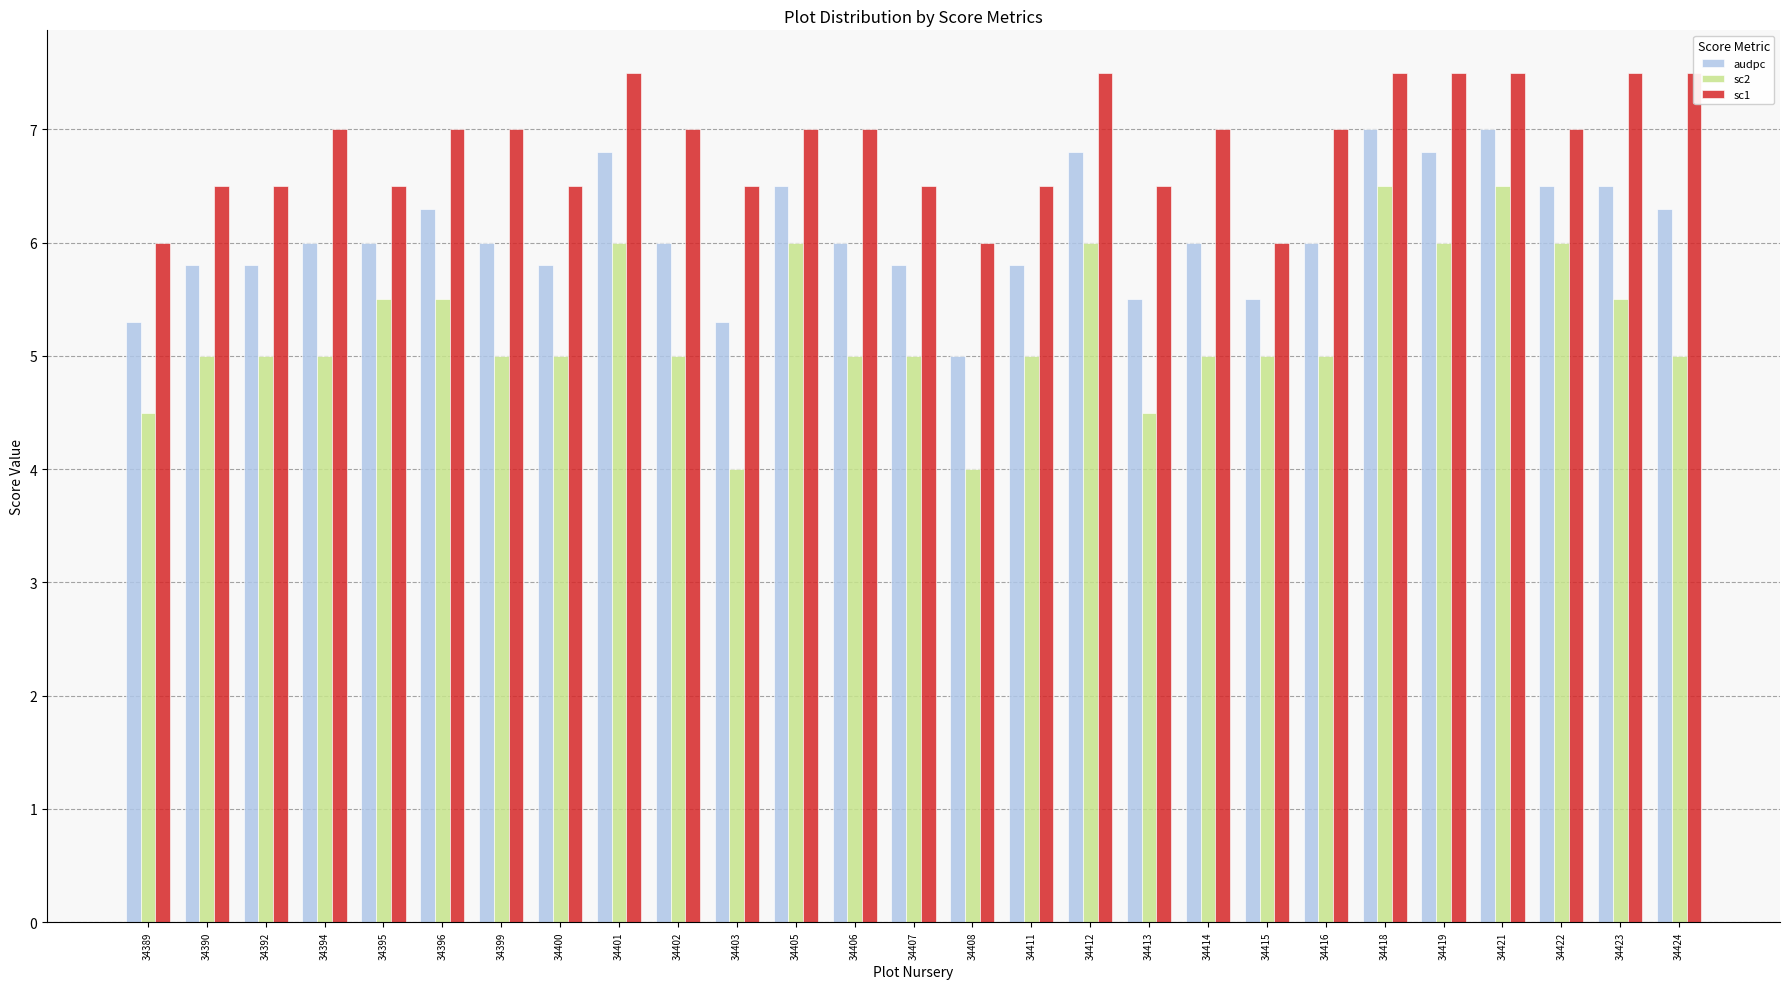

Which series has the largest total across all categories?

sc1